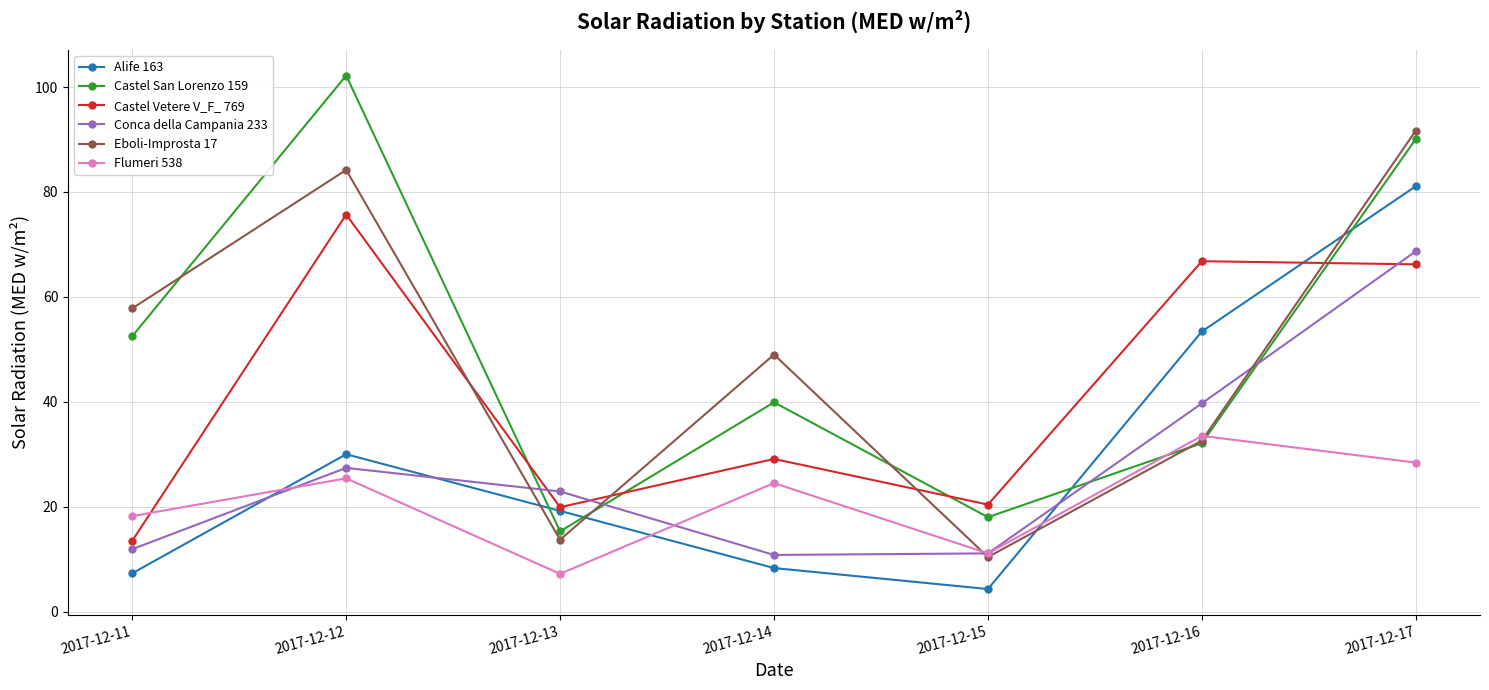

List the series in order of their peak value, lowest first.

Flumeri 538, Conca della Campania 233, Castel Vetere V_F_ 769, Alife 163, Eboli-Improsta 17, Castel San Lorenzo 159